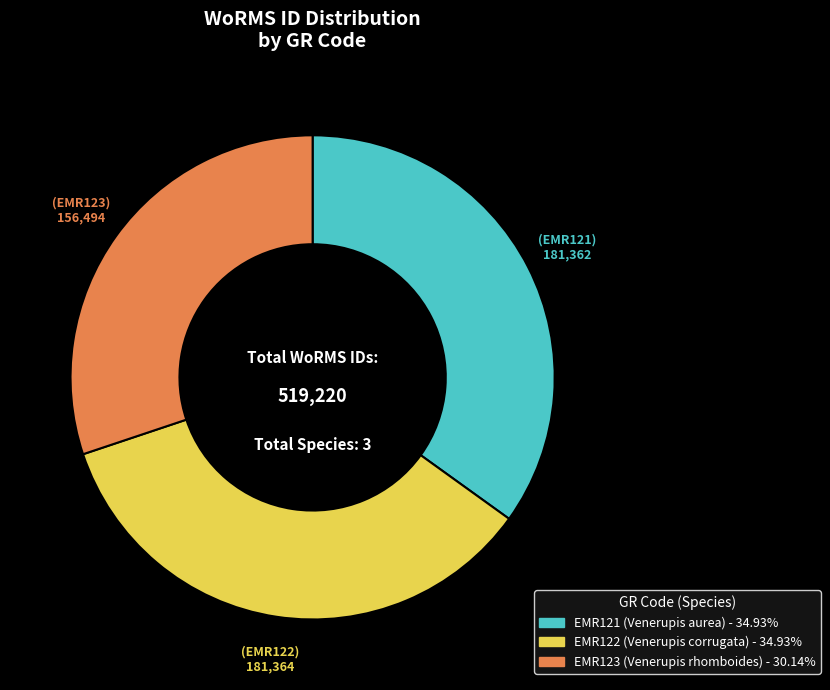

Is it true that EMR123 is 30% of the pie?

True